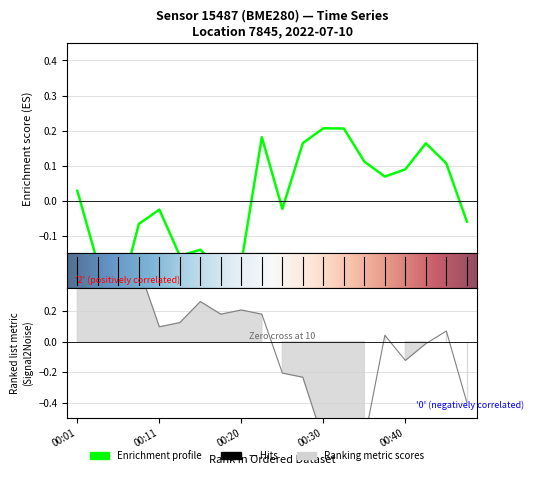

What value does the pressure series have at 00:42?

0.2